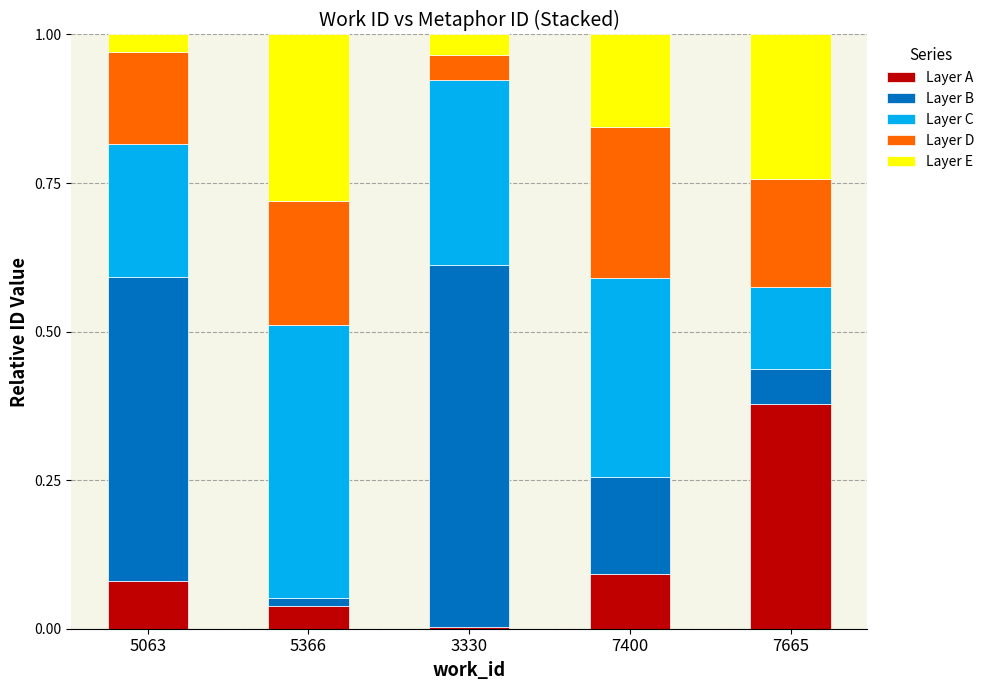

At which label does Layer A reach its minimum?

3330